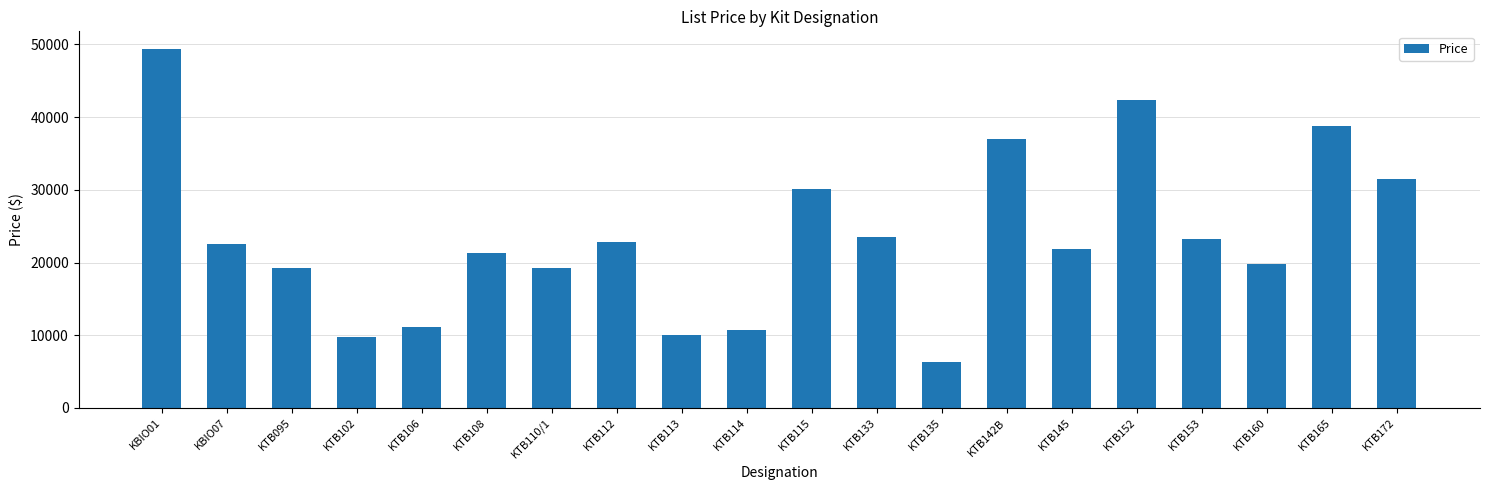

Which label corresponds to the smallest value in the chart?

KTB135